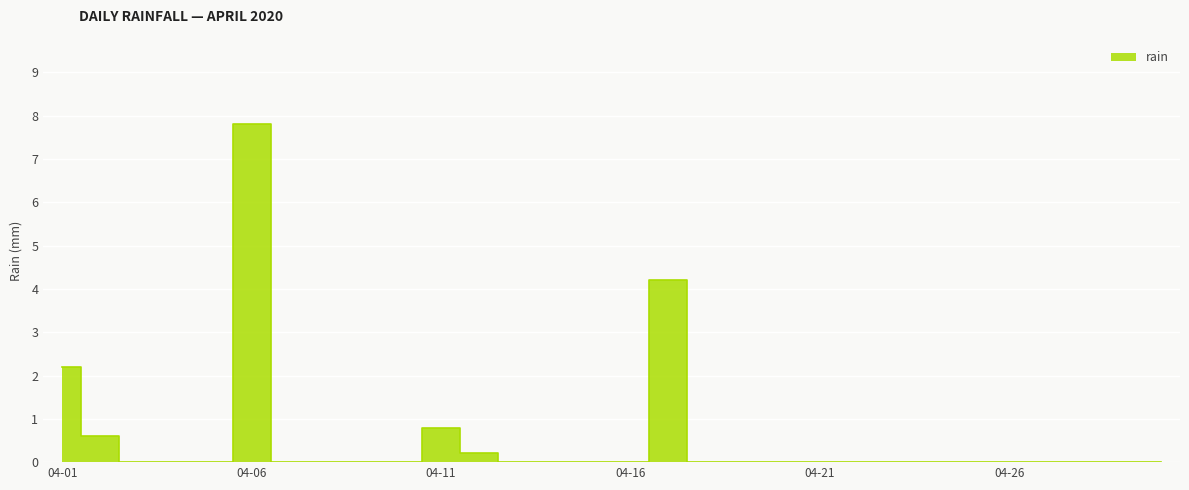

How many categories are shown in the chart?

30